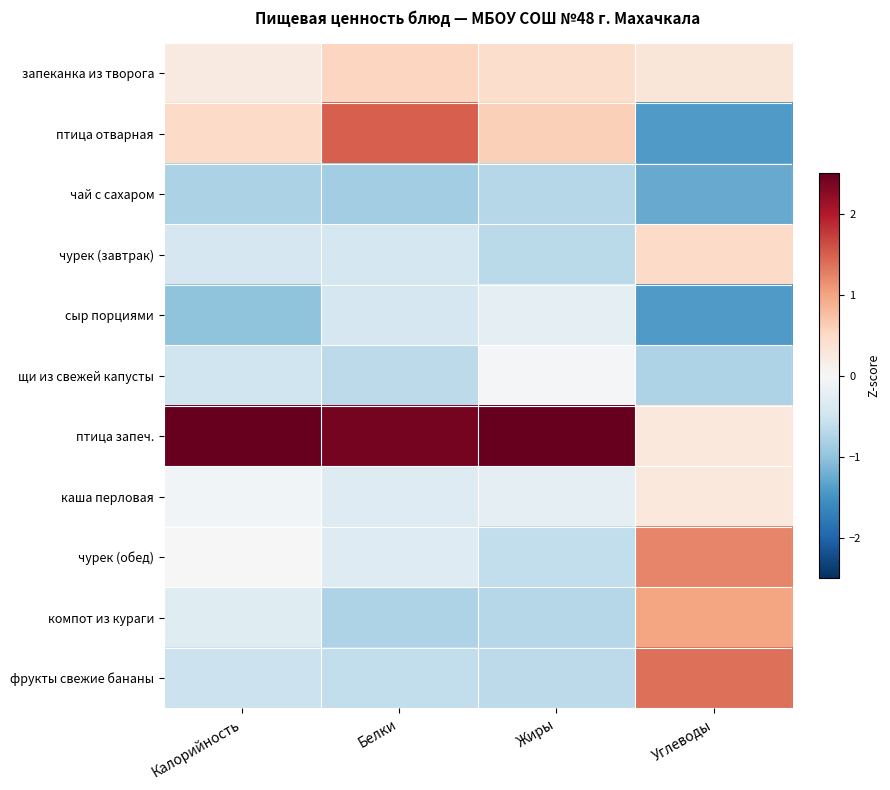

Which series has the largest total across all categories?

птица запеч.